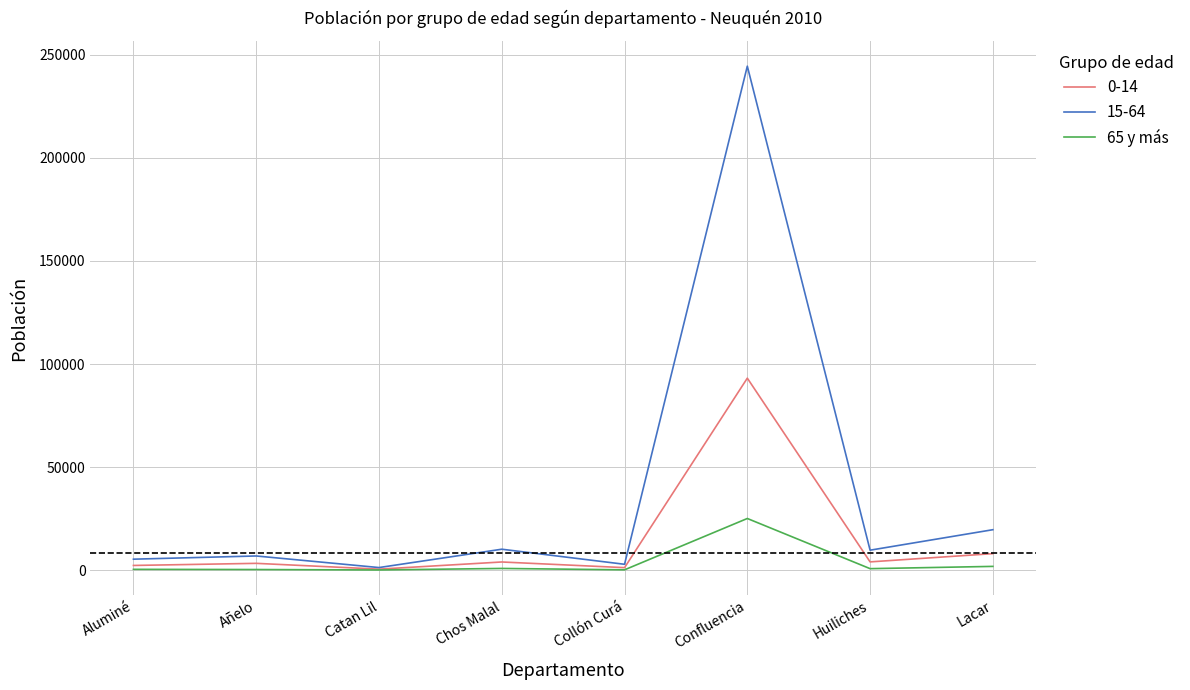

How many categories are shown in the chart?

8